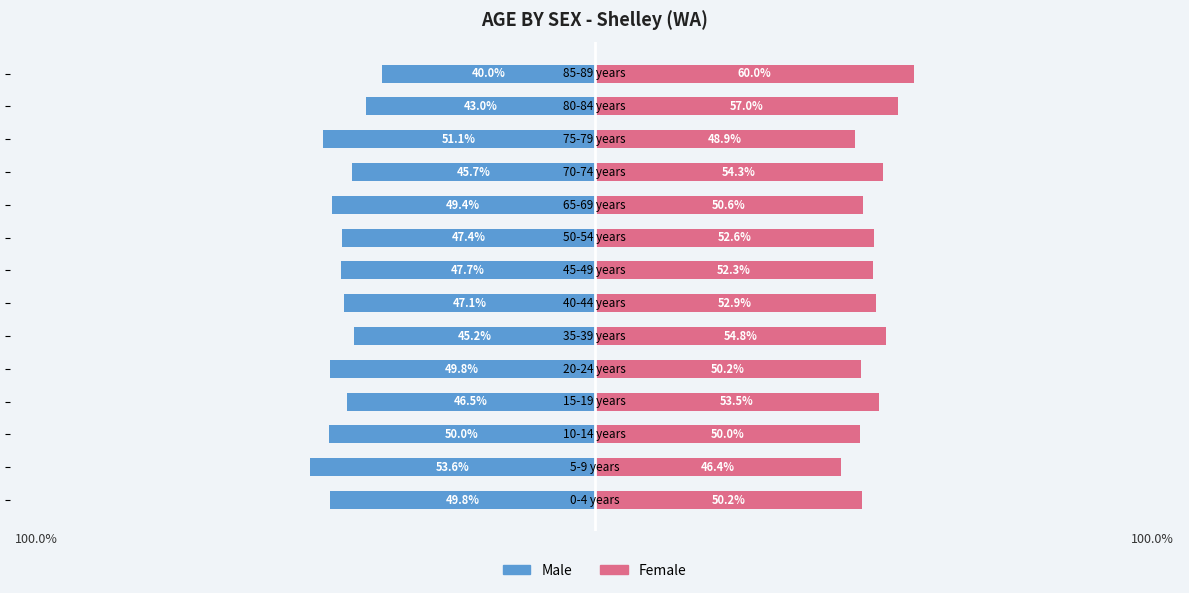

At how many categories does at least one series exceed 26?

14